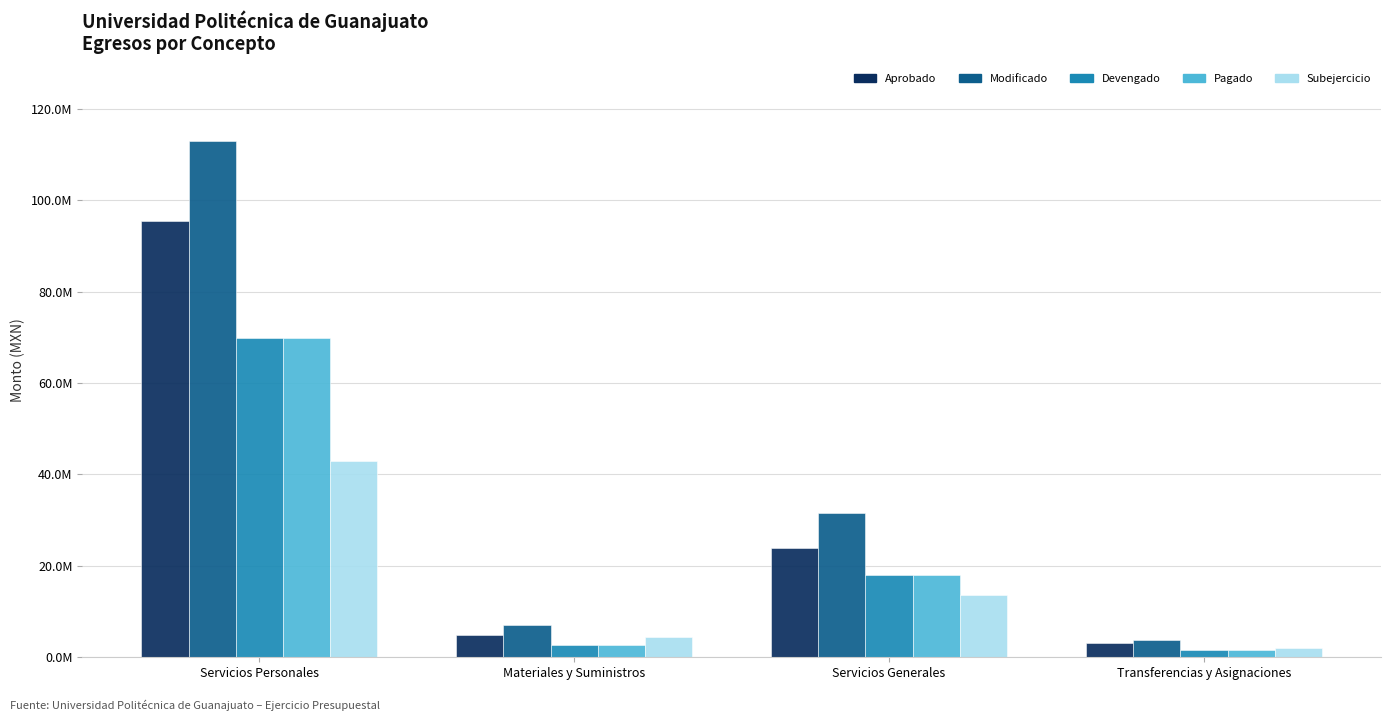

What are all the series names shown in the legend?

Aprobado, Modificado, Devengado, Pagado, Subejercicio